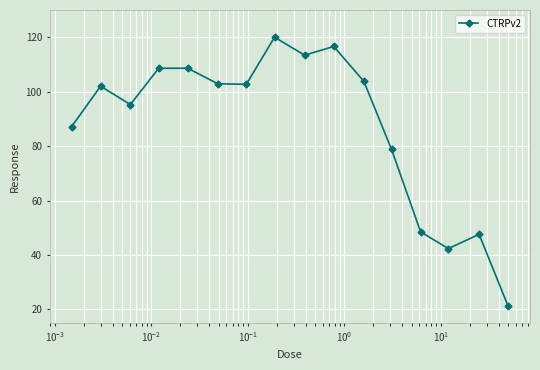

What is the average value?

87.5